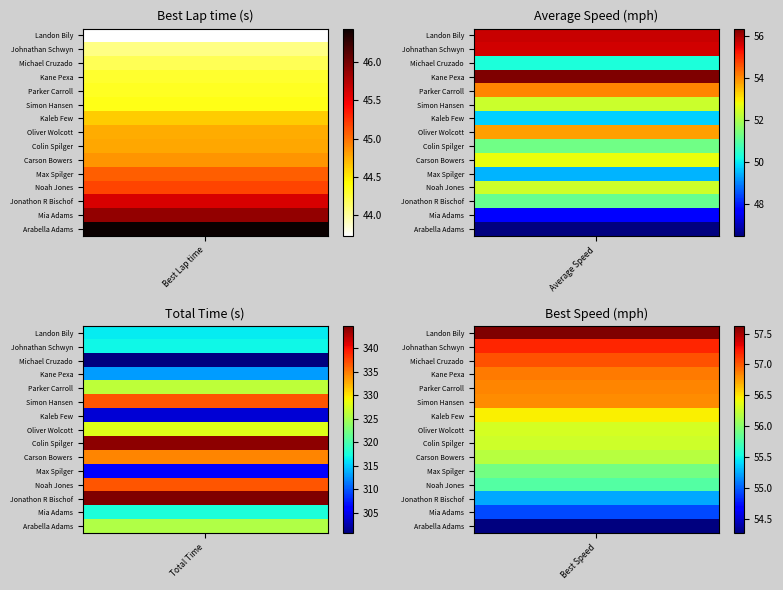

What is the sum of the Best Lap time values at Kaleb Few and Parker Carroll?

89.0